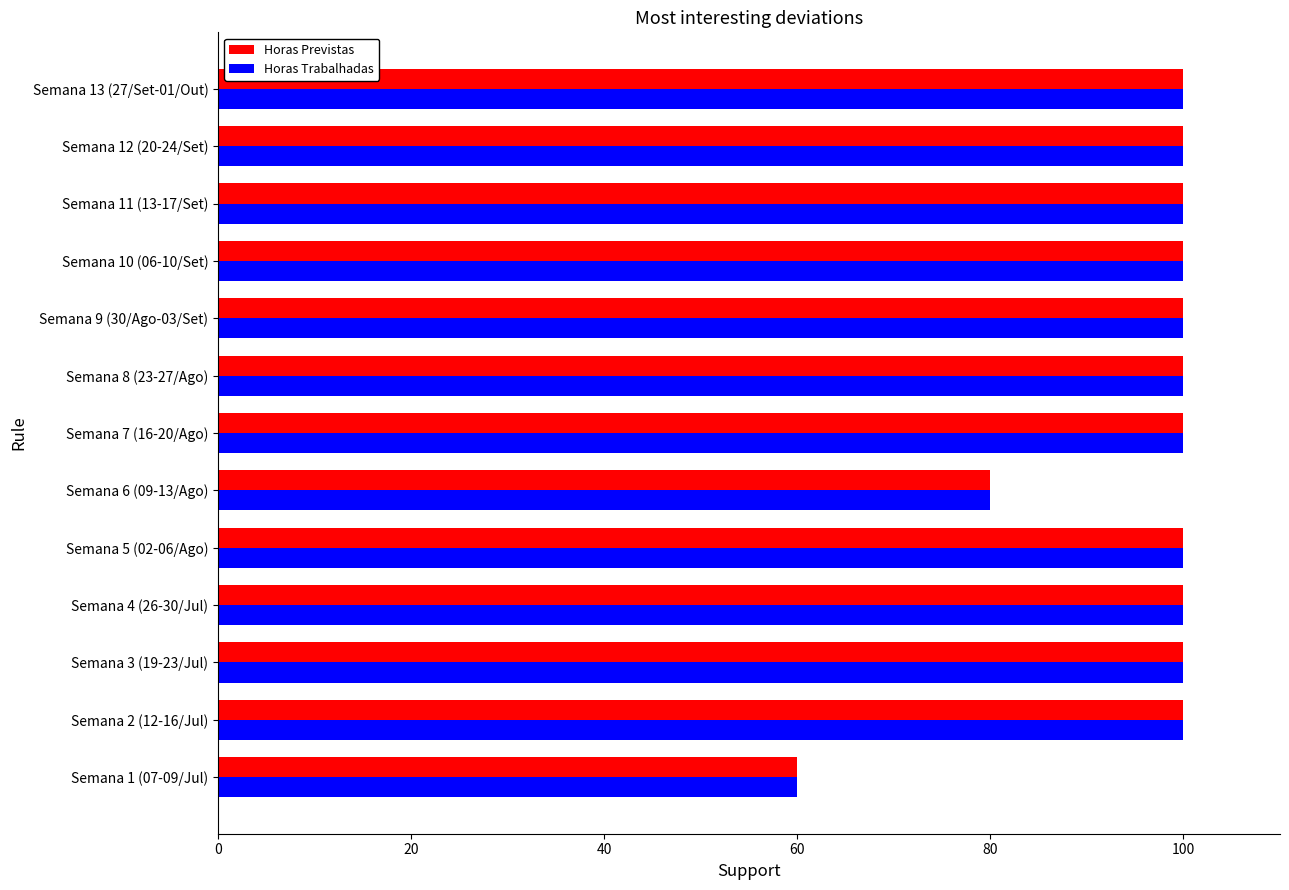

The value of Horas Previstas at Semana 7 (16-20/Ago) is 136. True or false?

False